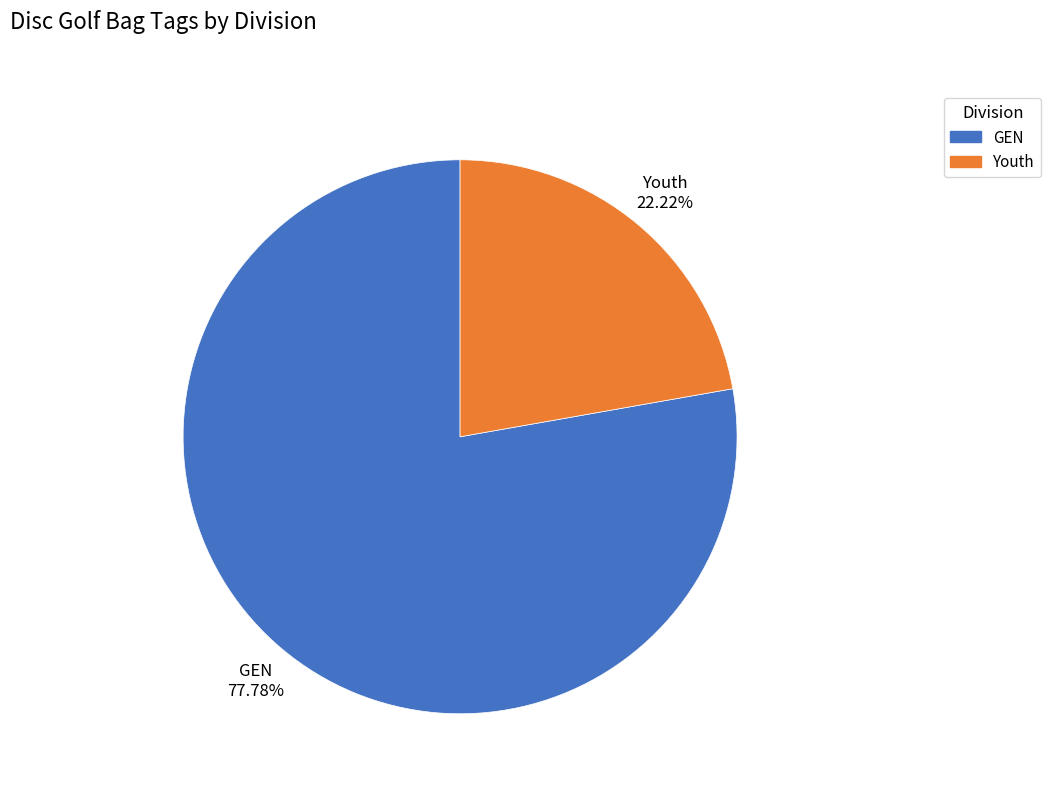

To the nearest percent, what portion does GEN represent?

78%